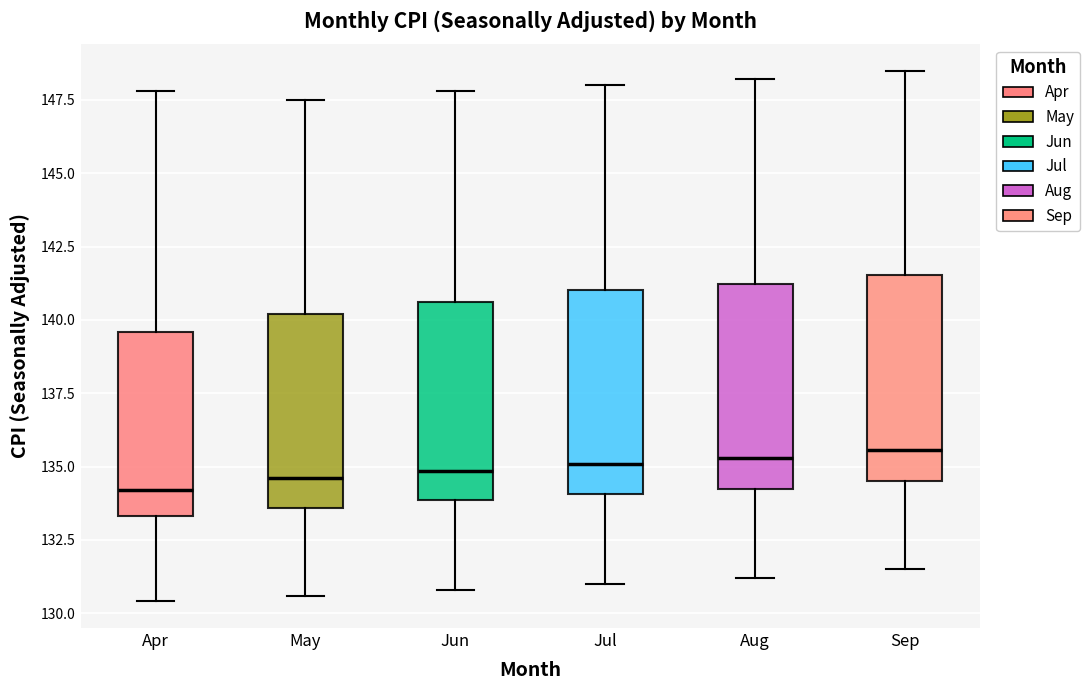

Reading left to right, read every box against the y-axis: the position of its median line, the range the box covers, and the ends of its whiskers. The values are not printed on the chart, so give them approximately, as read against the axis.

Apr: median 134.0, box 133.5 to 139.5, whiskers 130.5 to 148.0
May: median 134.5, box 133.5 to 140.0, whiskers 130.5 to 147.5
Jun: median 135.0, box 134.0 to 140.5, whiskers 131.0 to 148.0
Jul: median 135.0, box 134.0 to 141.0, whiskers 131.0 to 148.0
Aug: median 135.5, box 134.5 to 141.0, whiskers 131.0 to 148.0
Sep: median 135.5, box 134.5 to 141.5, whiskers 131.5 to 148.5